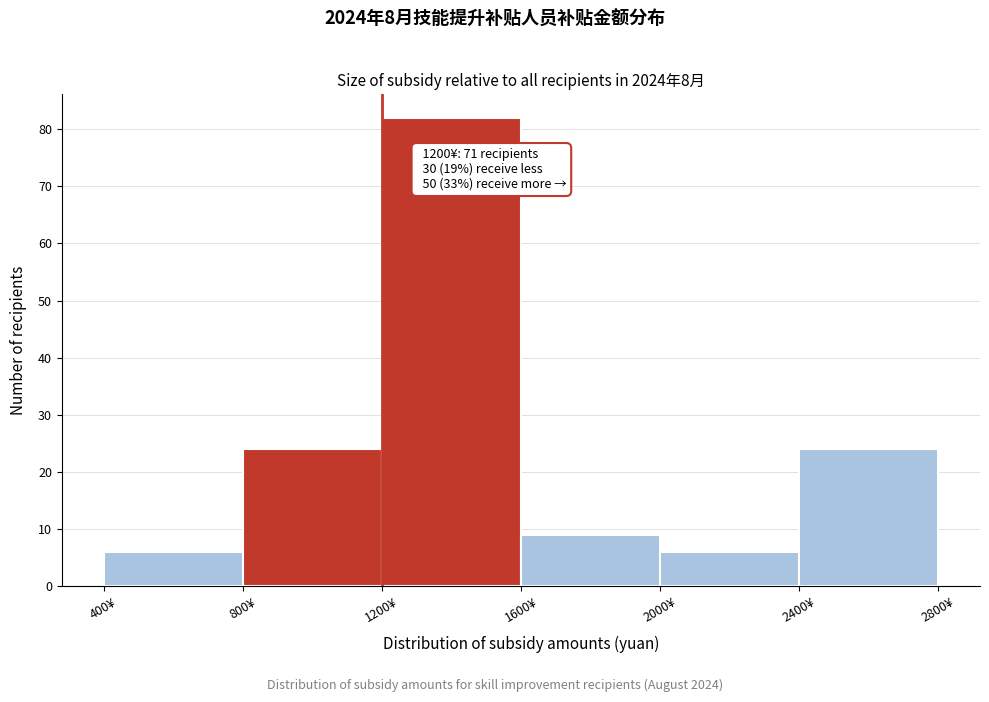

Which range on the x-axis has the tallest bar?

1200 to 1600